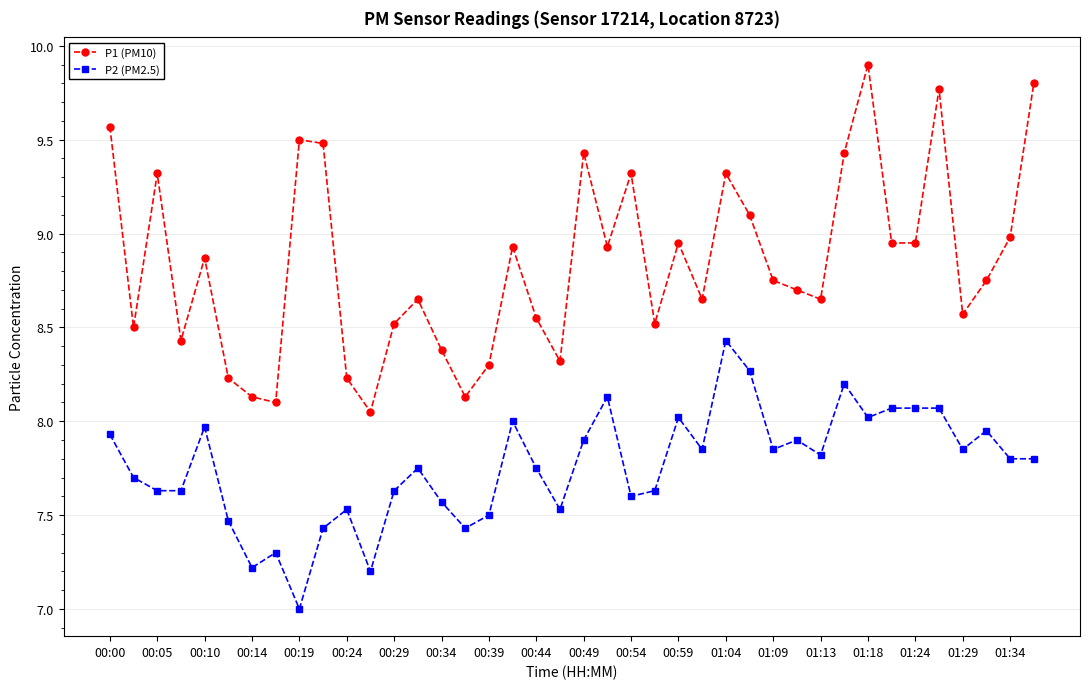

How many data points does each series have?

40